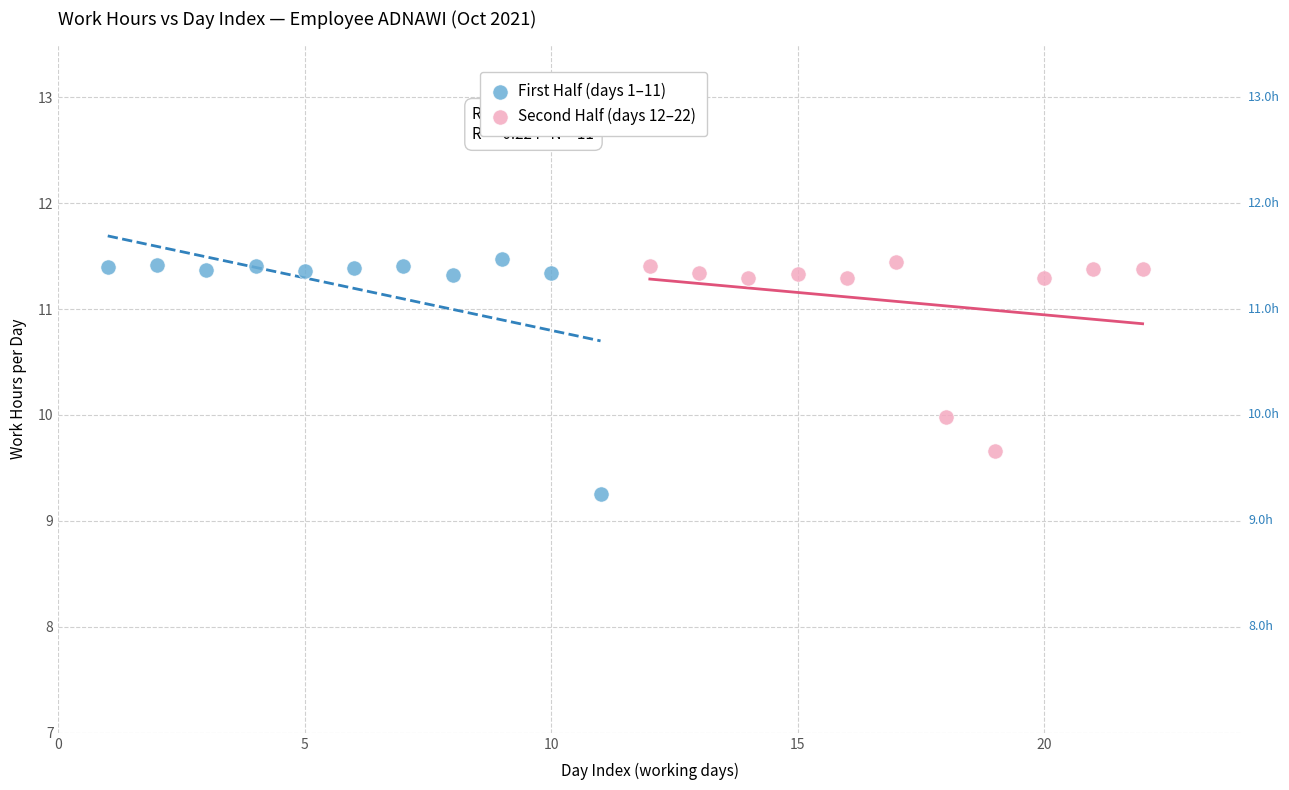

Which series reaches the minimum Y coordinate?

First Half (days 1–11)